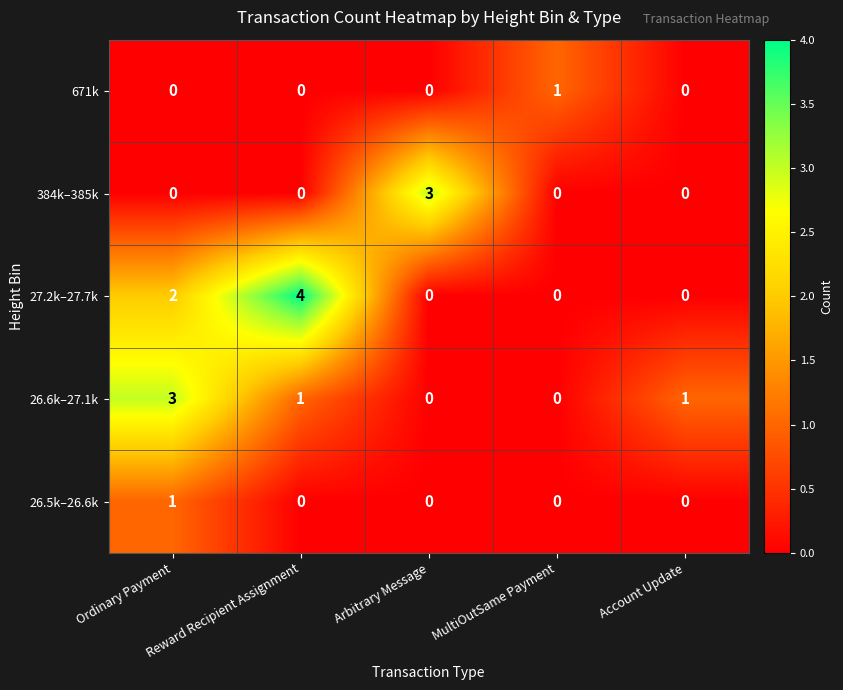

At how many categories does at least one series exceed 0?

5